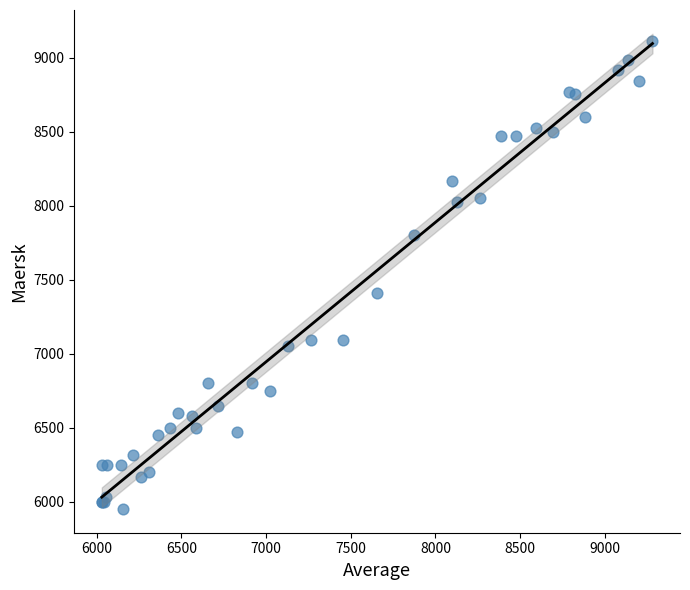

What Y value in the scatter plot is closest to 7531?

7409